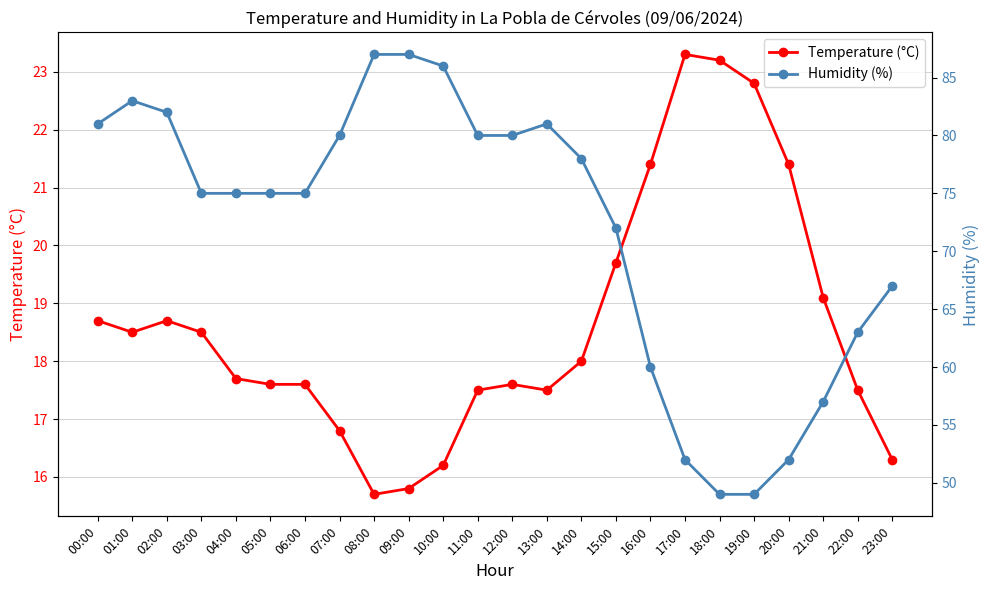

Reading left to right, what are all the values shown in this chart?

Temperature (°C): 00:00=18.7	01:00=18.5	02:00=18.7	03:00=18.5	04:00=17.7	05:00=17.6	06:00=17.6	07:00=16.8	08:00=15.7	09:00=15.8	10:00=16.2	11:00=17.5	12:00=17.6	13:00=17.5	14:00=18.0	15:00=19.7	16:00=21.4	17:00=23.3	18:00=23.2	19:00=22.8	20:00=21.4	21:00=19.1	22:00=17.5	23:00=16.3
Humidity (%): 00:00=81.0	01:00=83.0	02:00=82.0	03:00=75.0	04:00=75.0	05:00=75.0	06:00=75.0	07:00=80.0	08:00=87.0	09:00=87.0	10:00=86.0	11:00=80.0	12:00=80.0	13:00=81.0	14:00=78.0	15:00=72.0	16:00=60.0	17:00=52.0	18:00=49.0	19:00=49.0	20:00=52.0	21:00=57.0	22:00=63.0	23:00=67.0